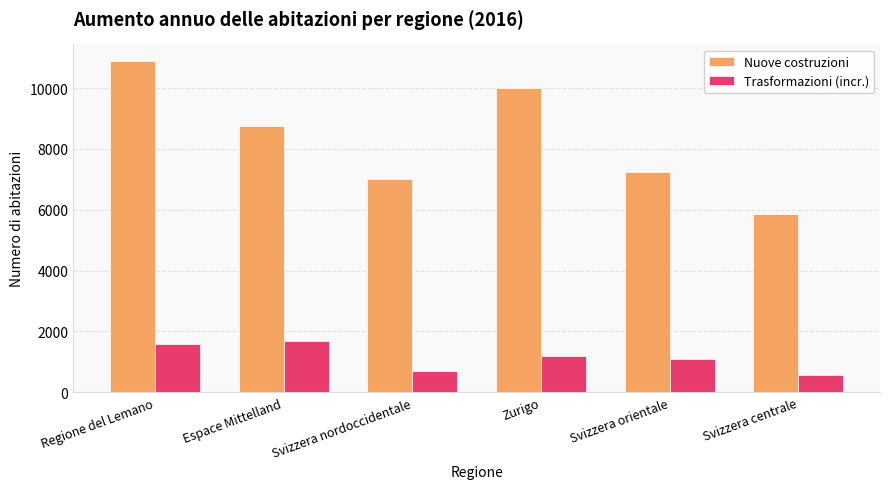

At which label does Trasformazioni (incr.) first exceed 1204?

Regione del Lemano